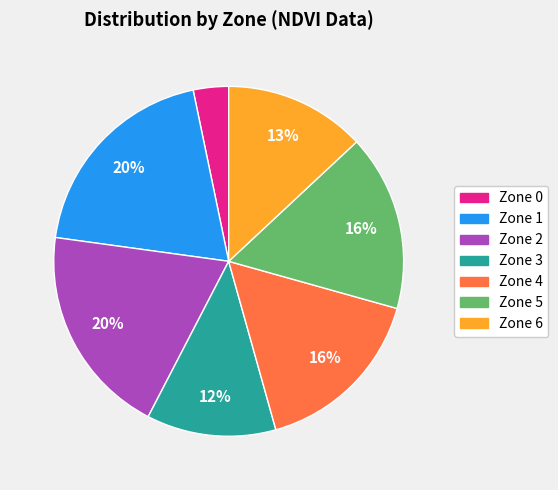

Which category has the smallest portion of the pie?

Zone 0